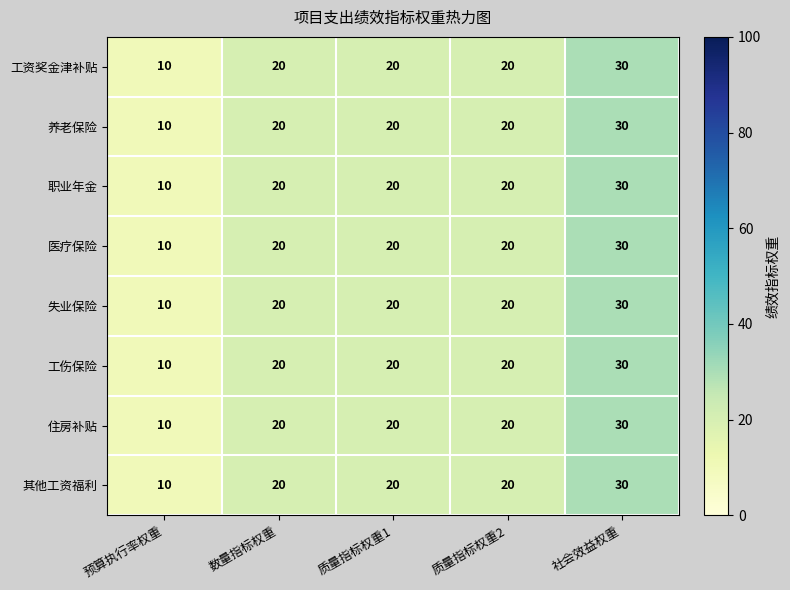

The value of 养老保险 at 数量指标权重 is 20. True or false?

True